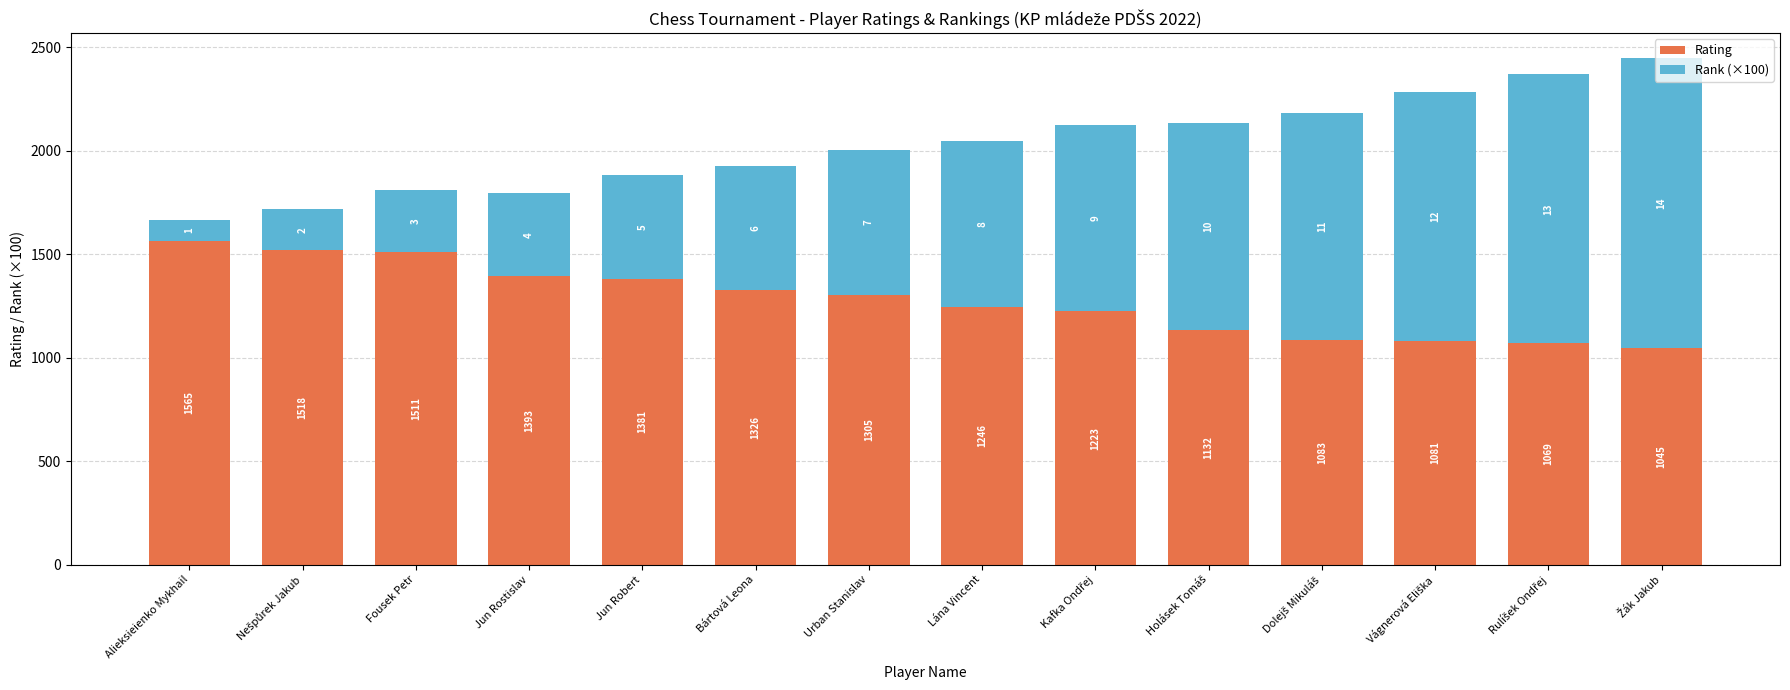

What is the average value of the Rating series?

1277